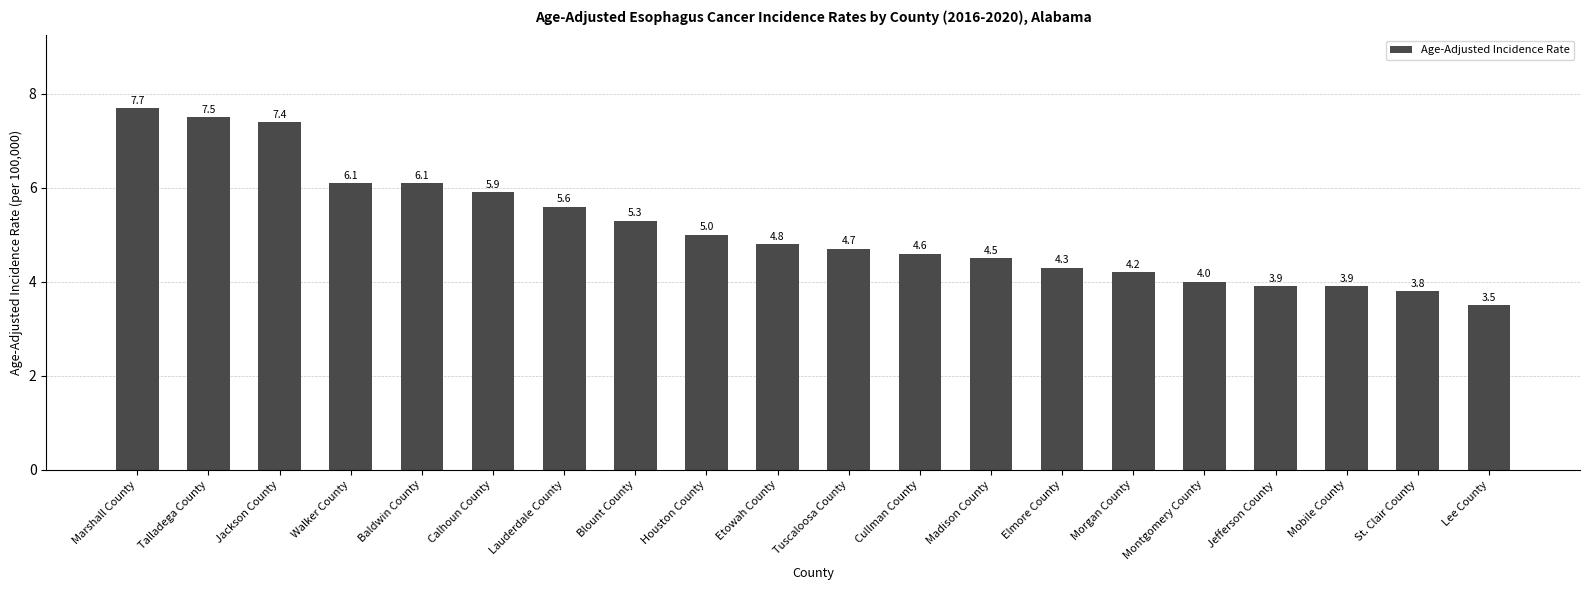

What is the minimum value shown in the chart?

3.5